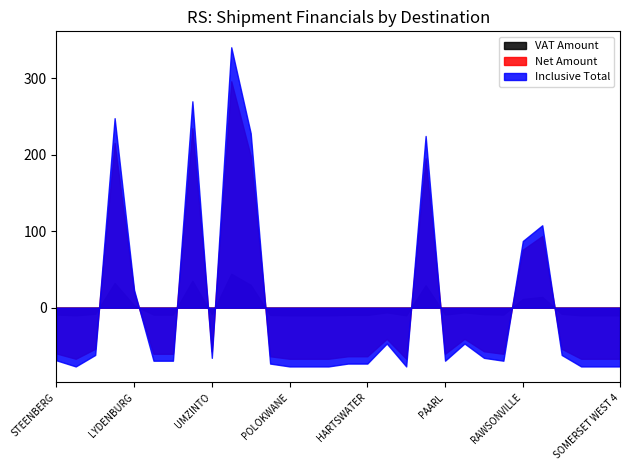

What is the label of the 18th point from the left?

HOEDSPRUIT